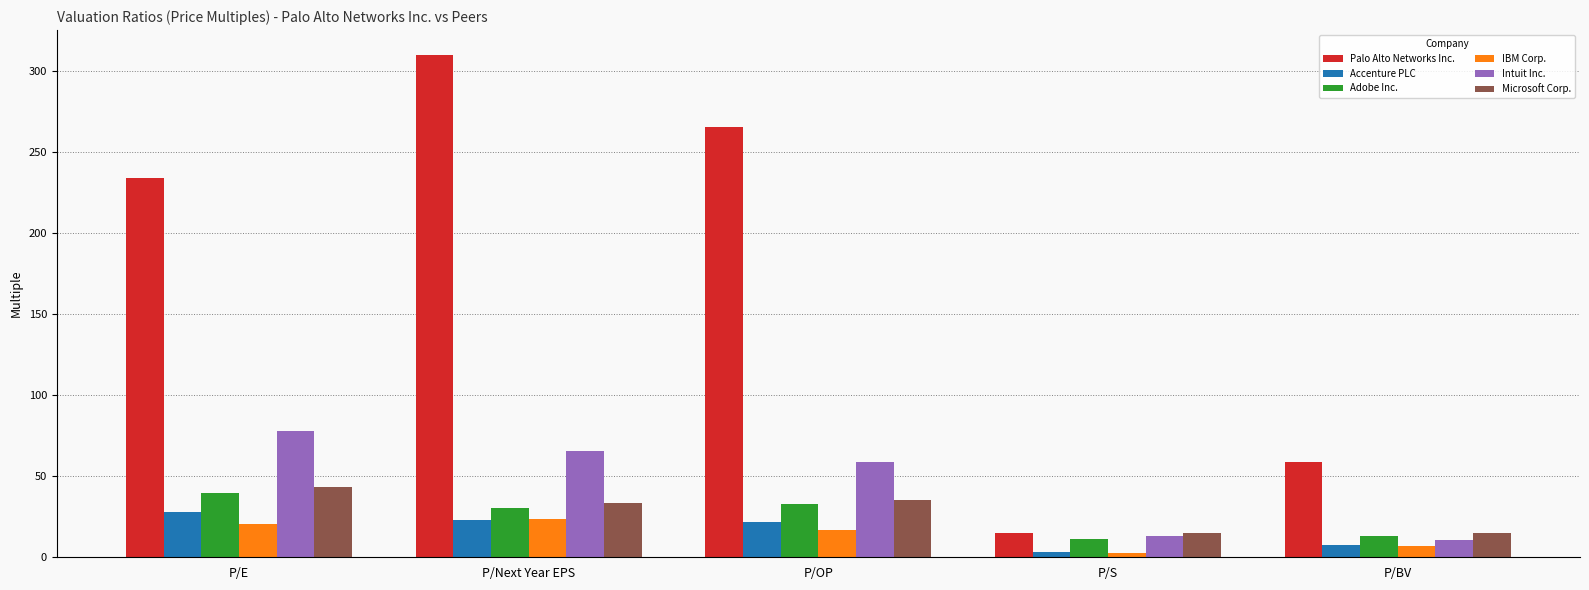

Which series changed the most between P/OP and P/BV?

Palo Alto Networks Inc.